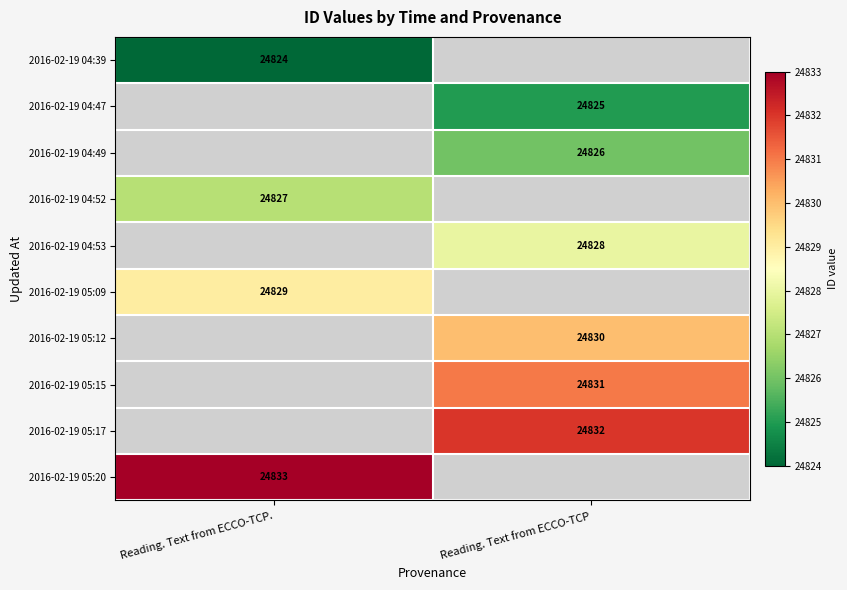

True or false: 2016-02-19 05:15 has a value of 5689 at Reading. Text from ECCO-TCP.

False